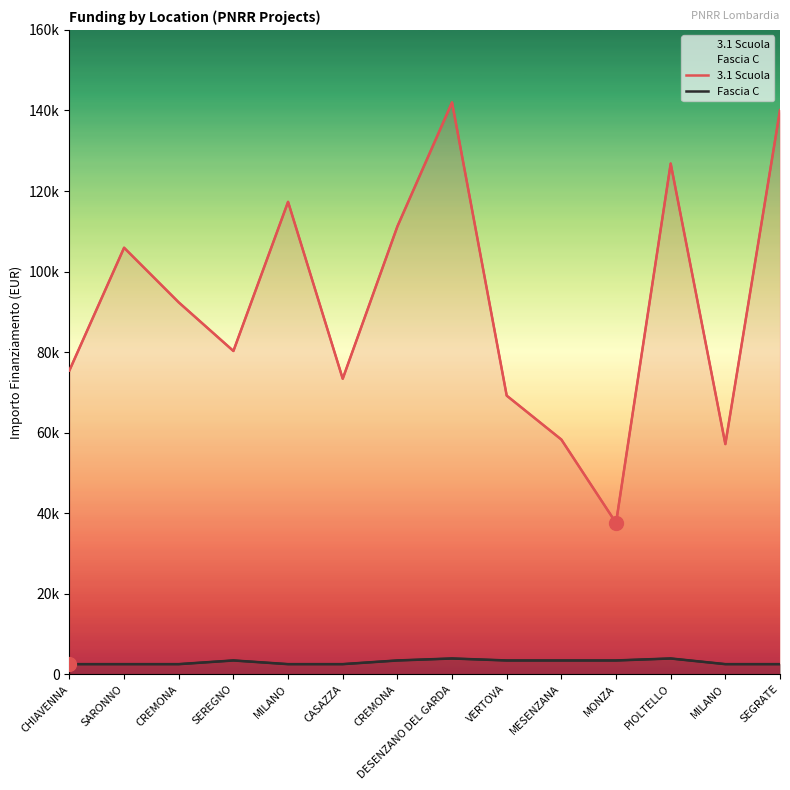

What is the smallest value displayed?

2498.0